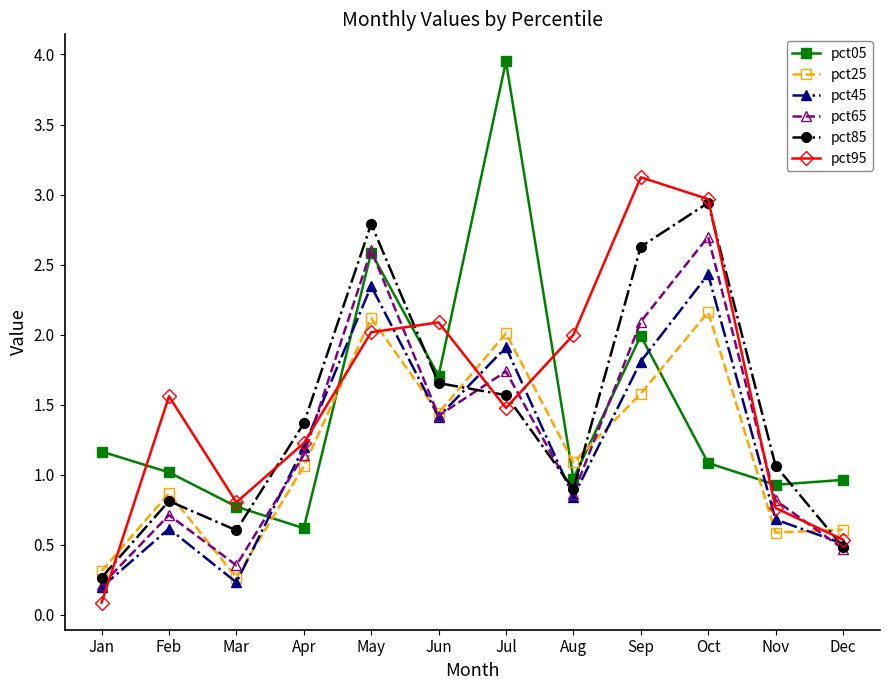

Which series changed the most between Jan and May?

pct85